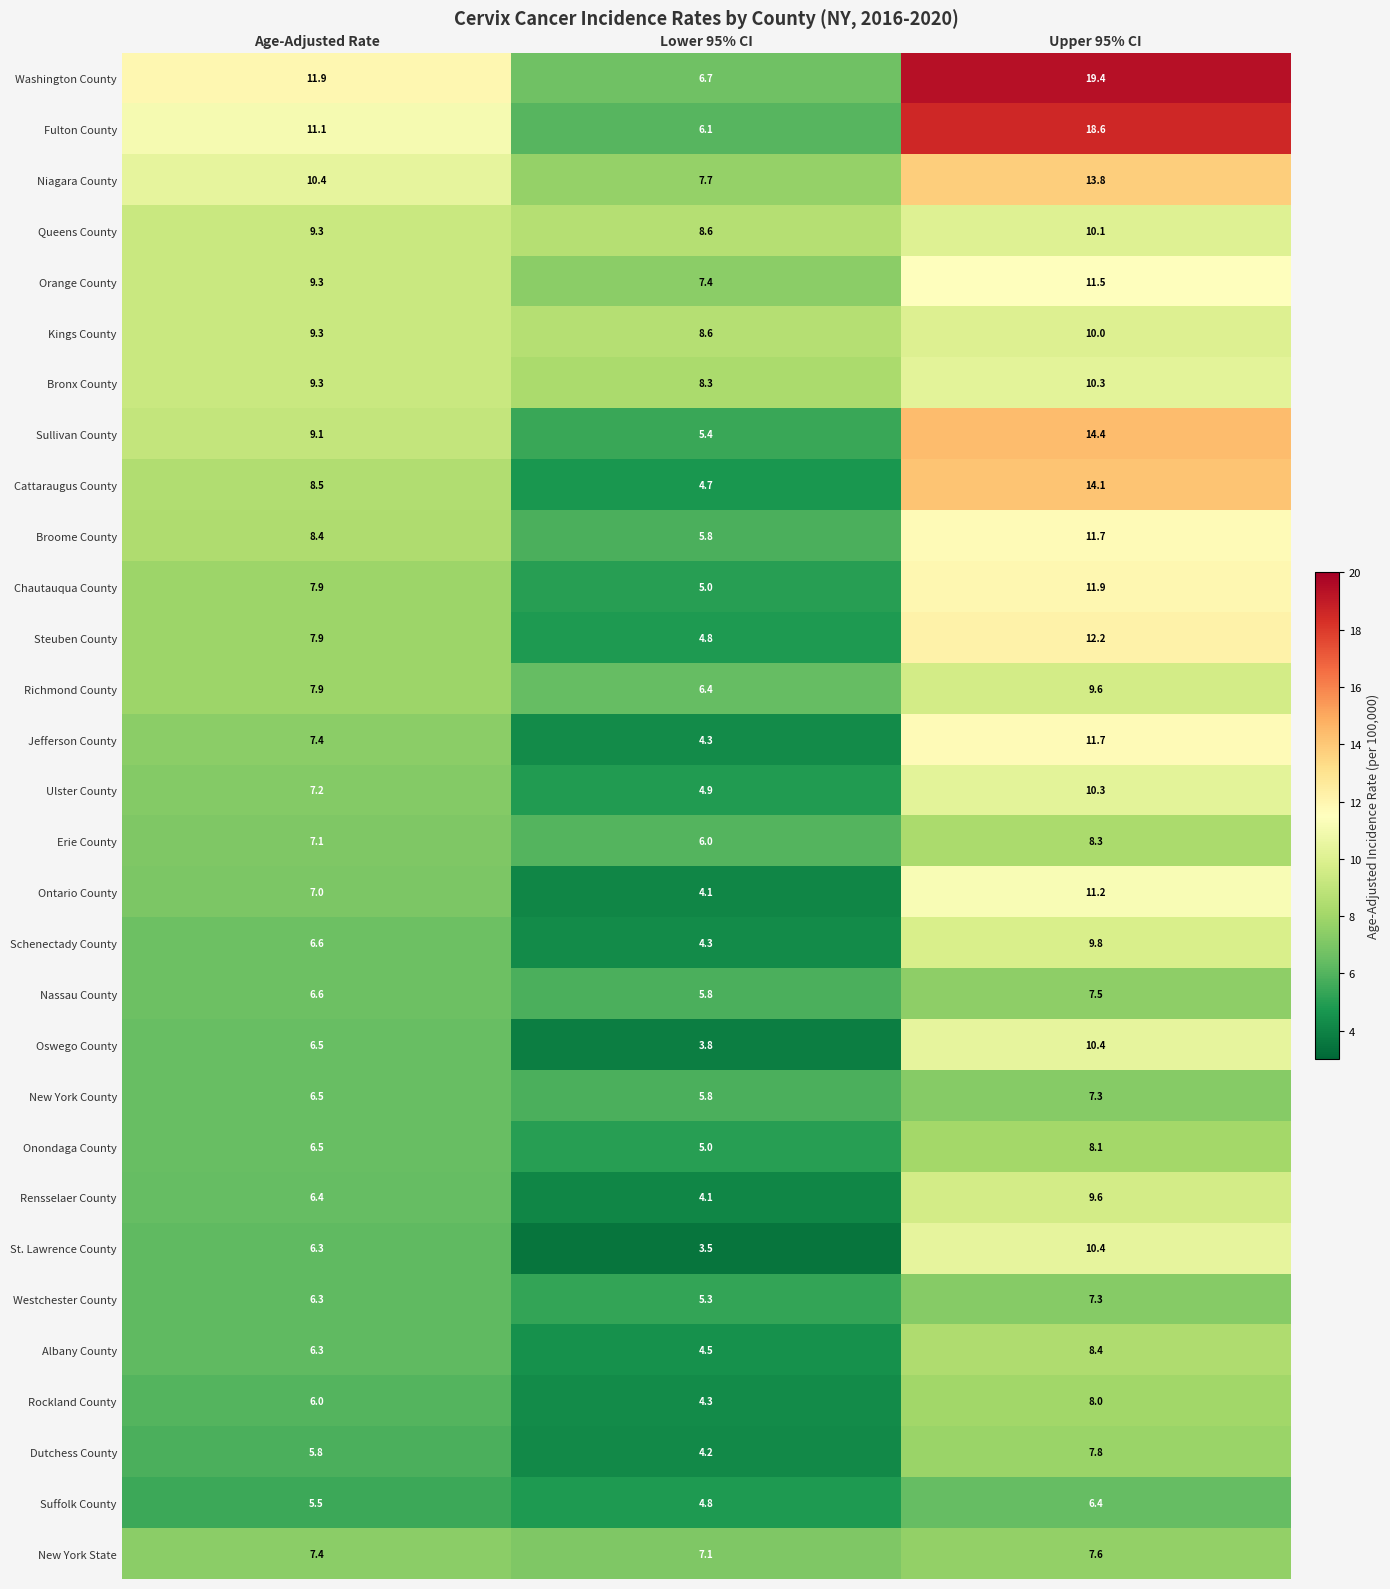

Count the number of data series in this chart.

30